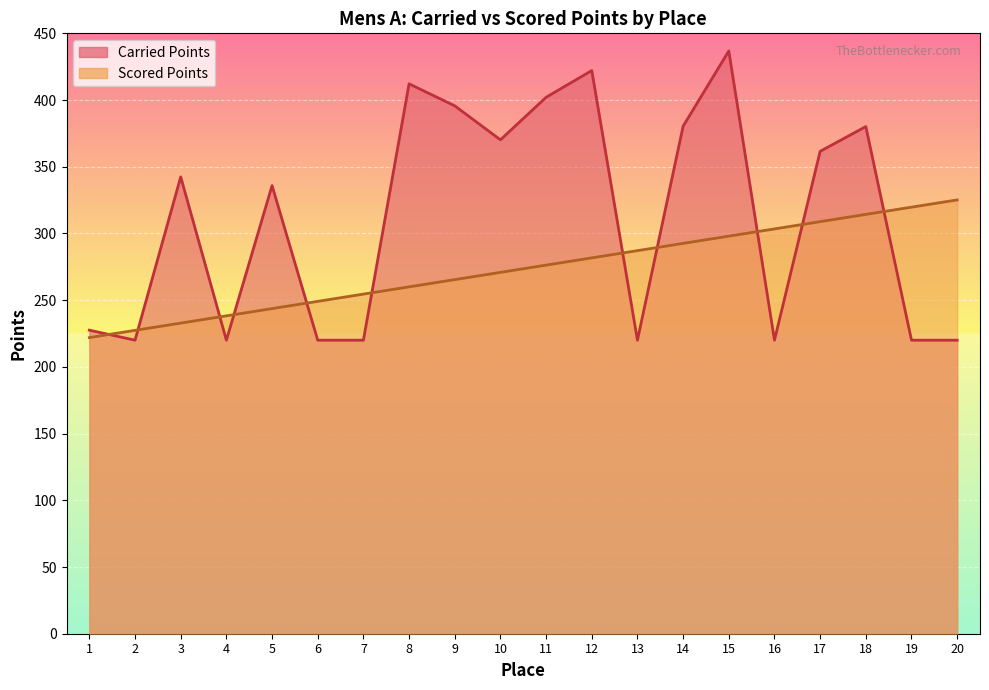

List the series in order of their peak value, highest first.

Carried Points, Scored Points